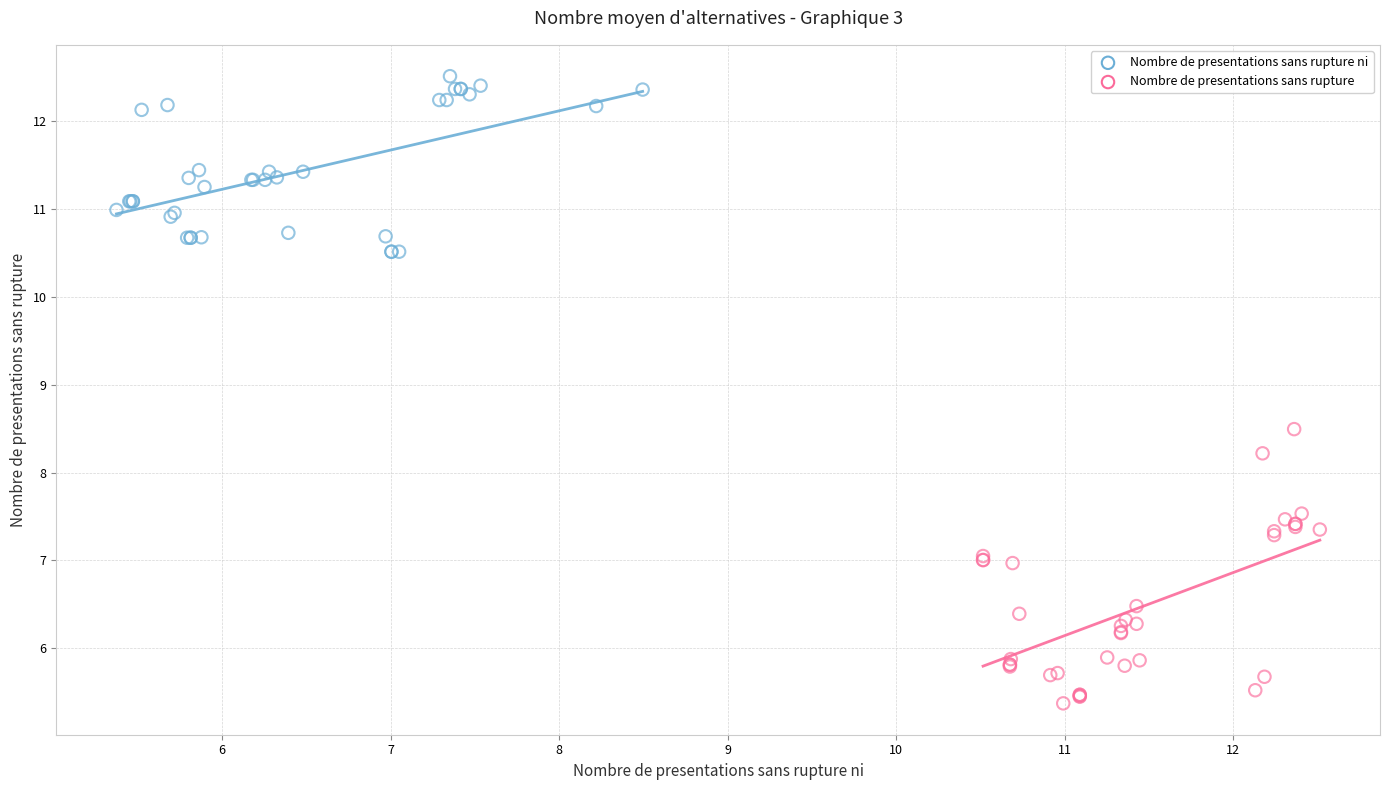

Which series reaches the minimum Y coordinate?

Nombre de presentations sans rupture